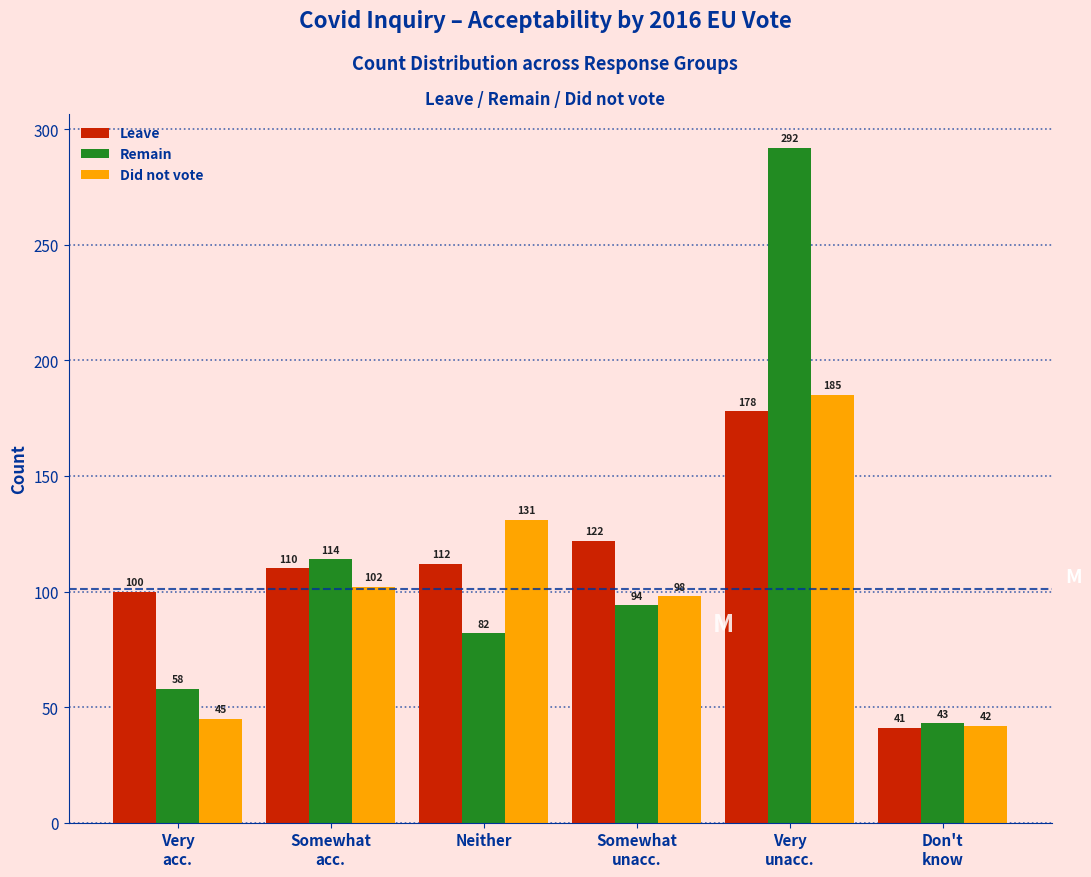

Reading left to right, list all the values displayed in this chart.

Leave: 100	110	112	122	178	41
Remain: 58	114	82	94	292	43
Did not vote: 45	102	131	98	185	42